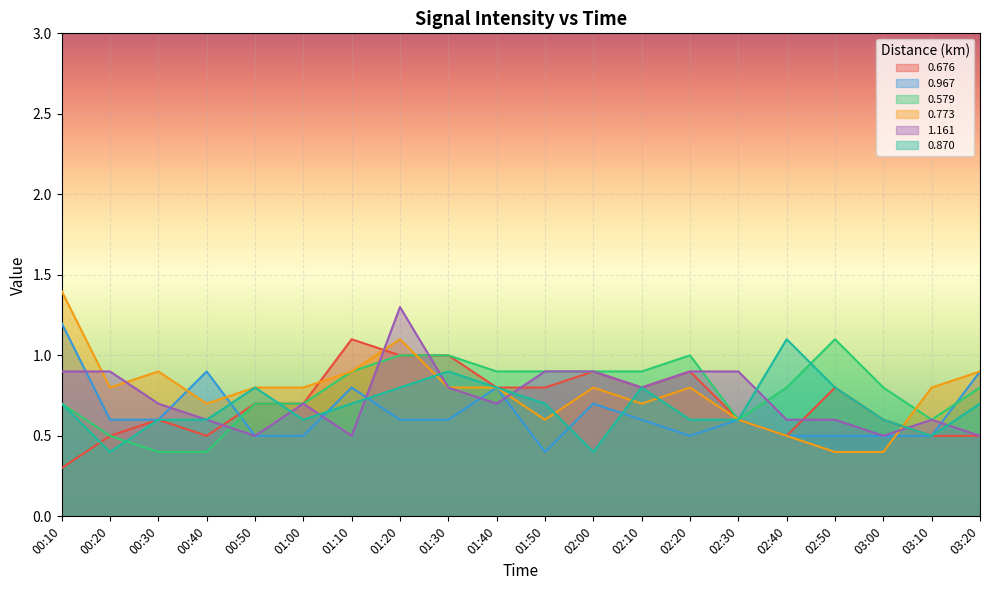

What is the difference between the 1.161 values at 02:30 and 01:30?

0.1